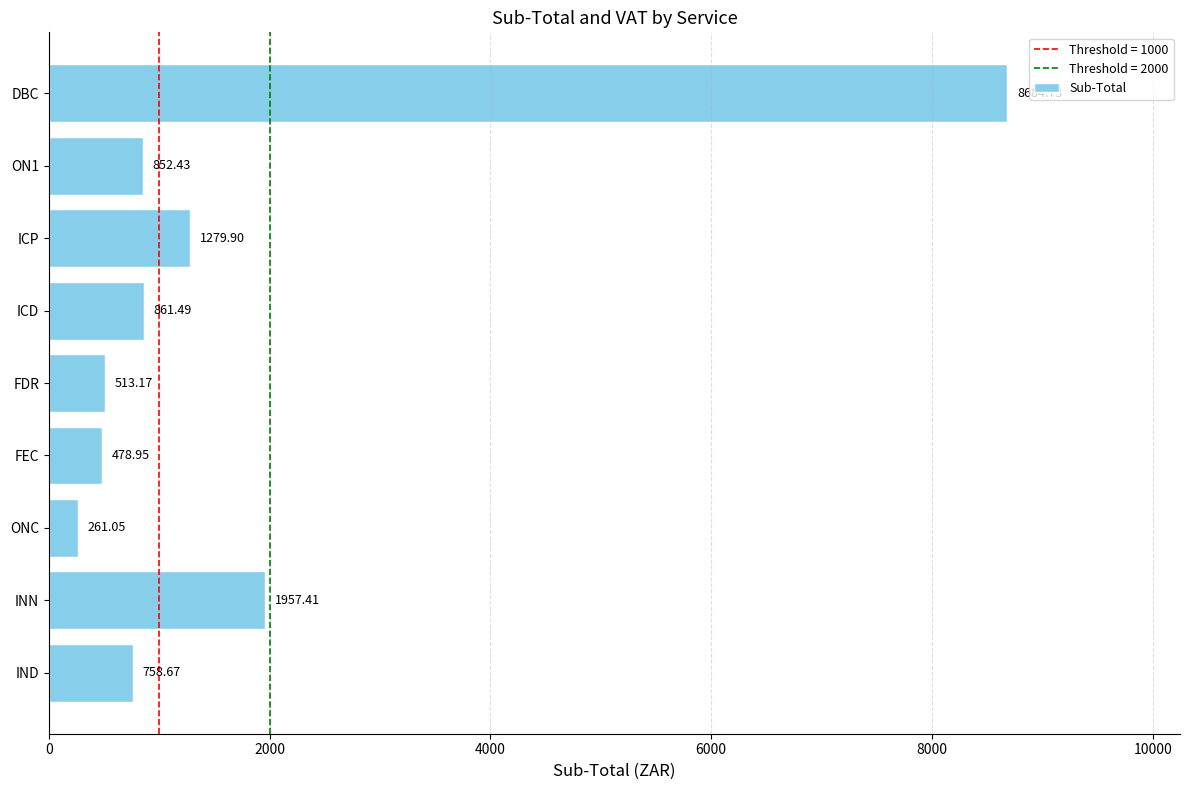

Which category has the highest value across all series?

DBC